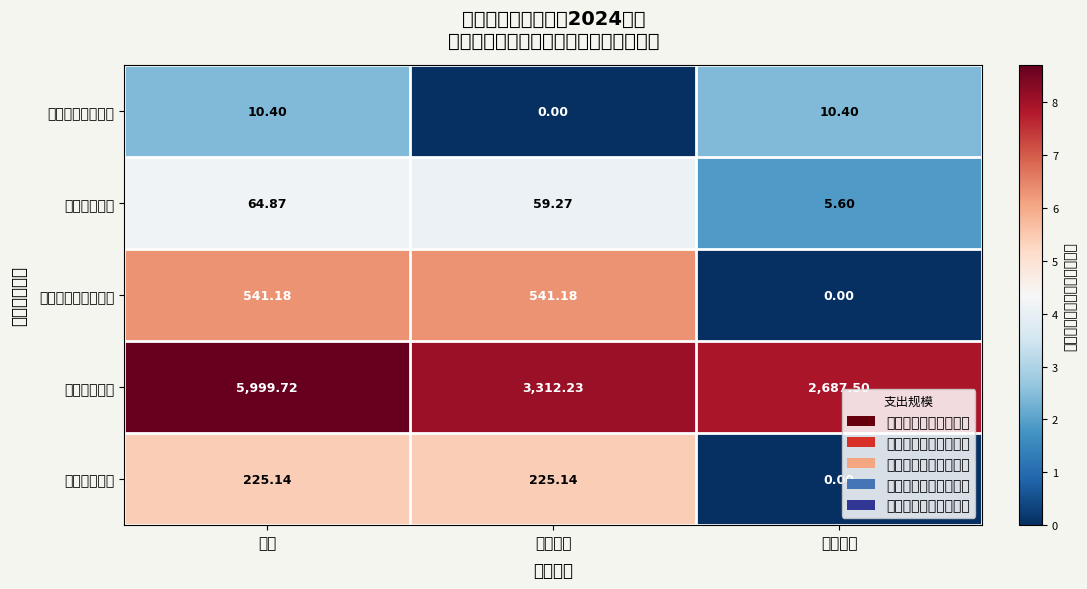

Which has a higher value, 合计 or 项目支出?

合计